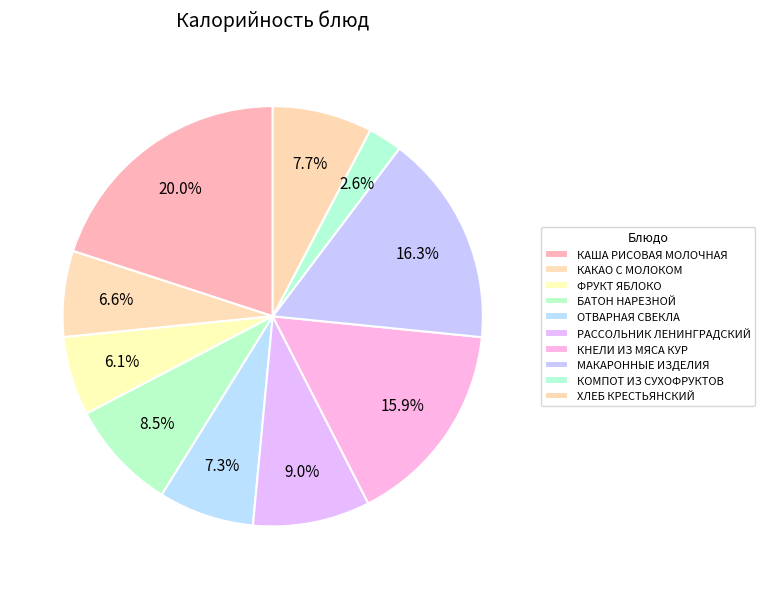

Count the number of slices in the pie.

10